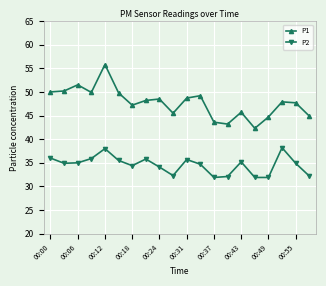

What is the value of the P1 point at the 20th from the left?

44.9